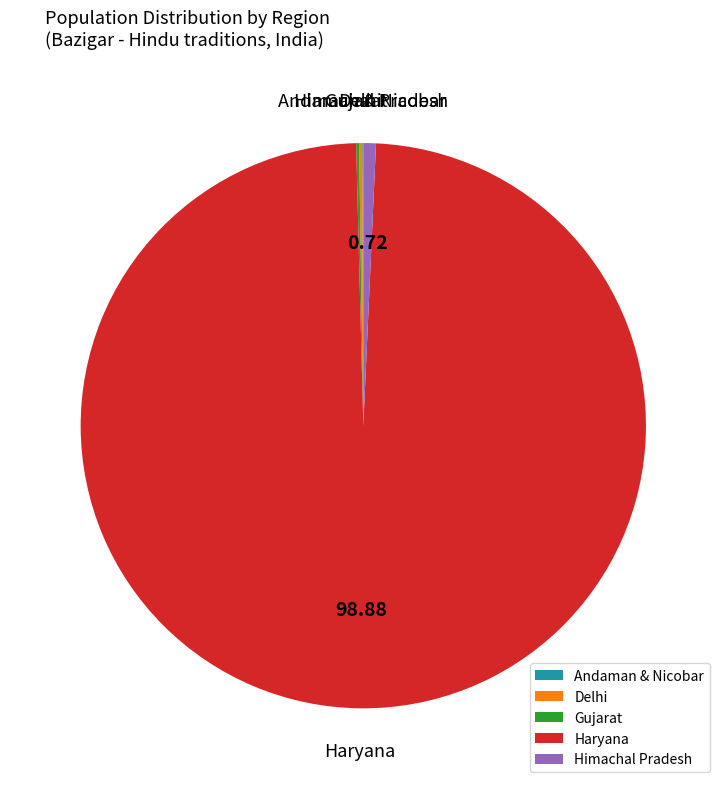

Which category has the biggest portion of the pie?

Haryana